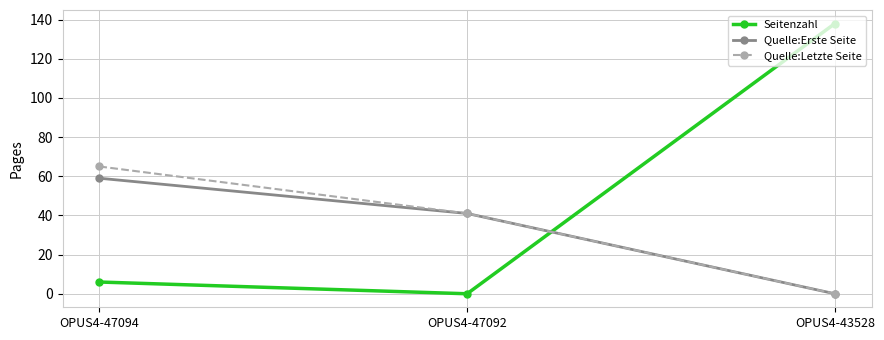

Is it true that Quelle:Erste Seite equals 55 at OPUS4-47092?

False